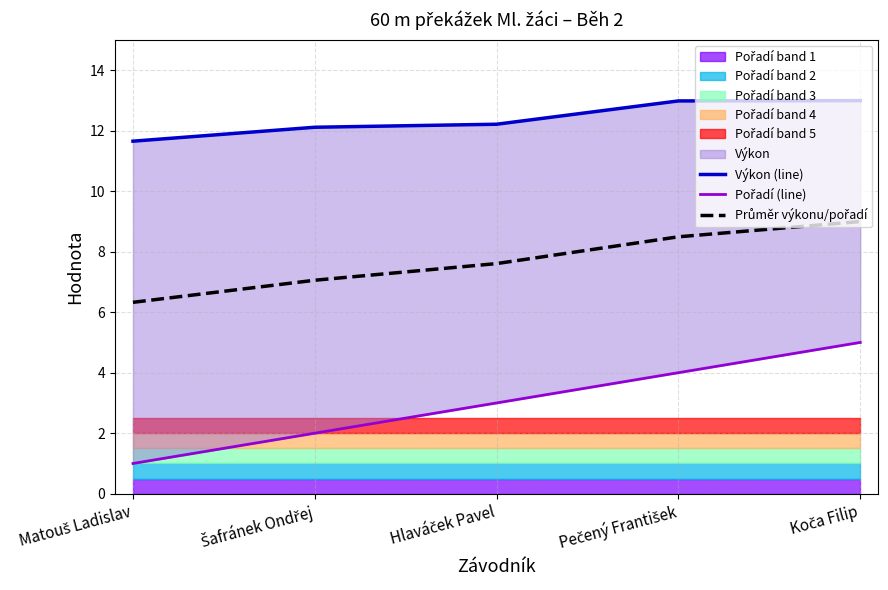

How many lines are shown in the chart?

3